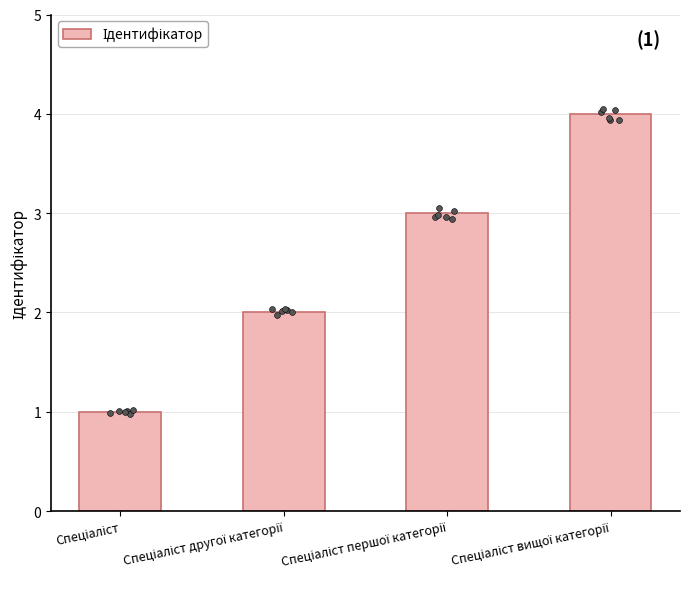

Between Спеціаліст вищої категорії and Спеціаліст першої категорії, which is larger?

Спеціаліст вищої категорії